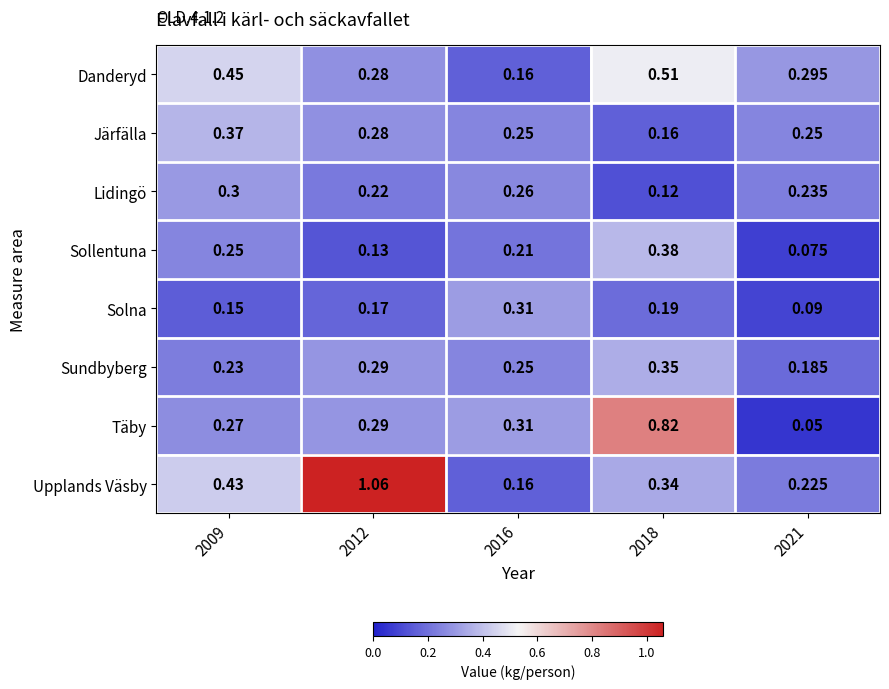

What is the total value across all series at 2016?

1.9